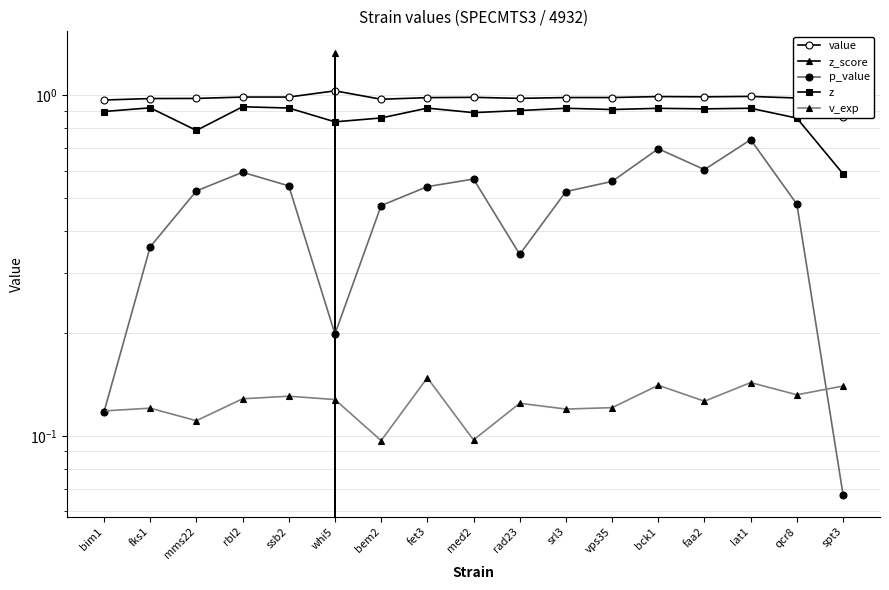

What is the difference between the highest and lowest values at rad23?

2.0